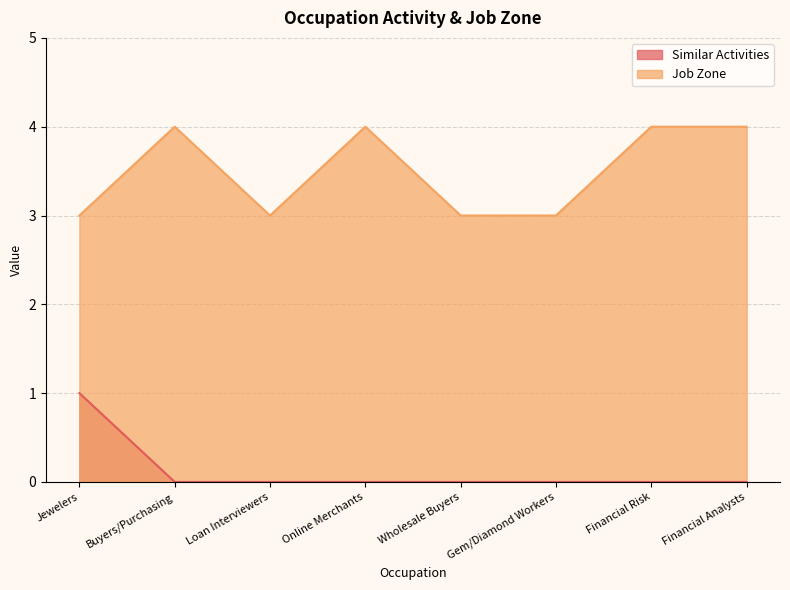

What is the maximum value for Similar Activities?

1